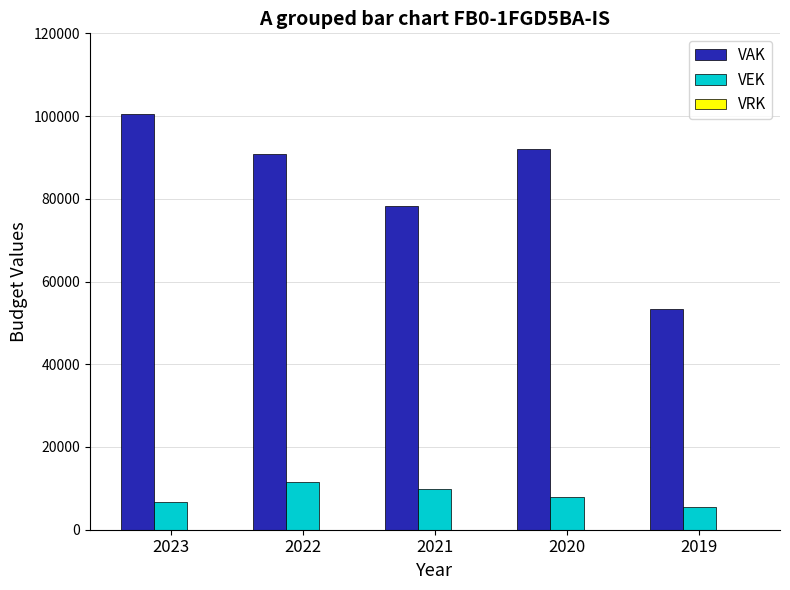

At which label does VAK first exceed 90724?

2023